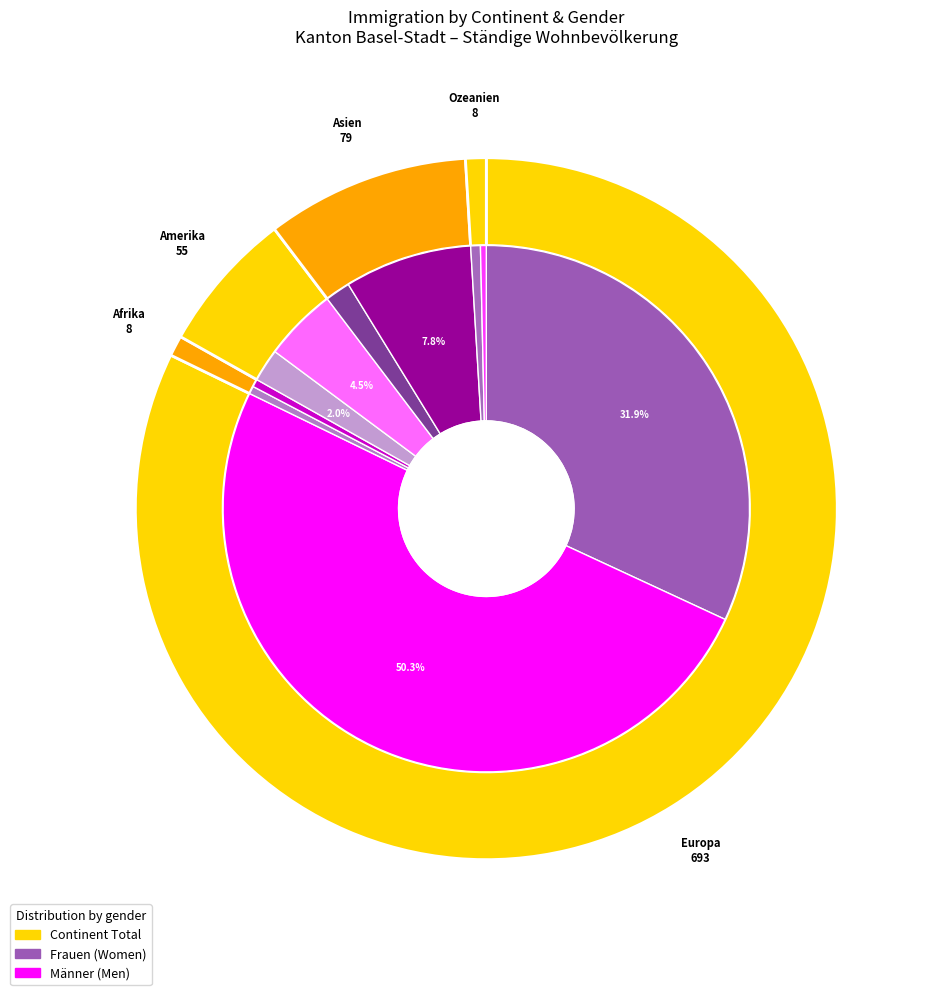

Which series has the largest range (max minus min)?

Total